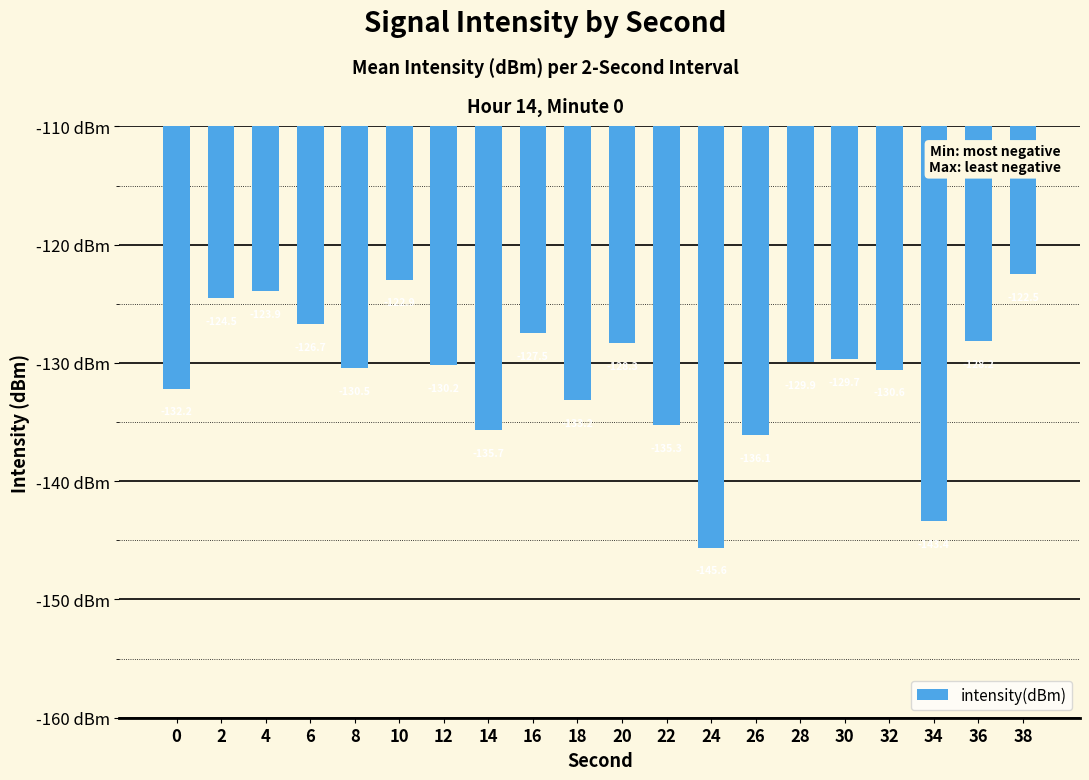

How many categories are shown in the chart?

20